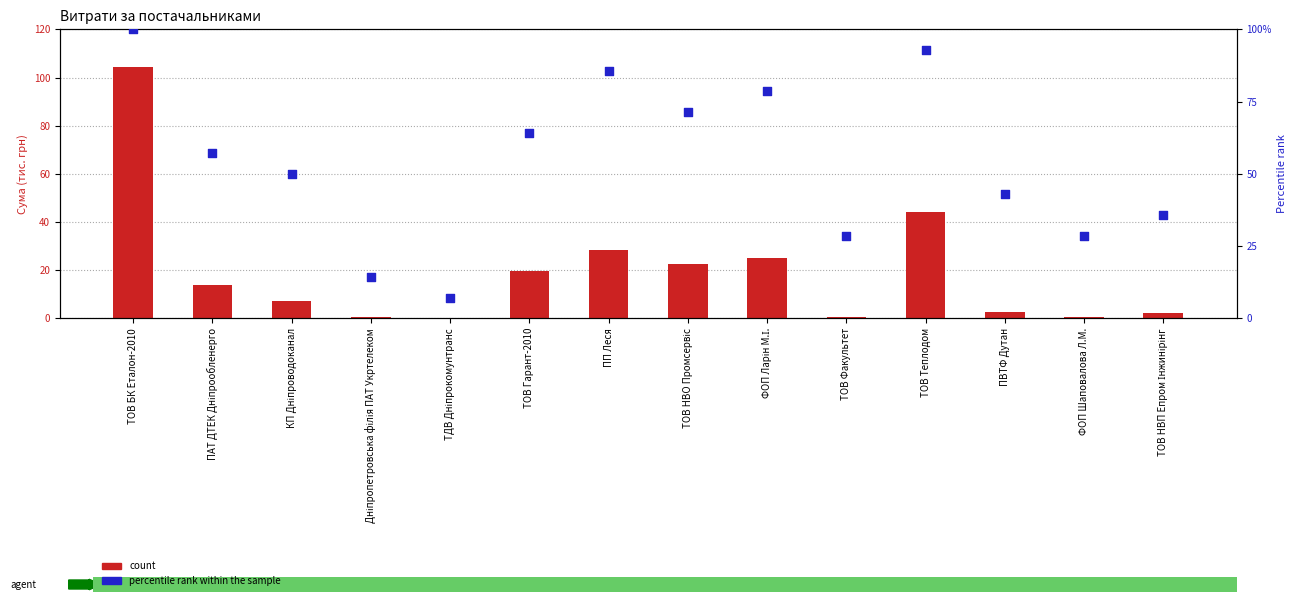

What is the total value across all series at ПАТ ДТЕК Дніпрообленерго?

70.9